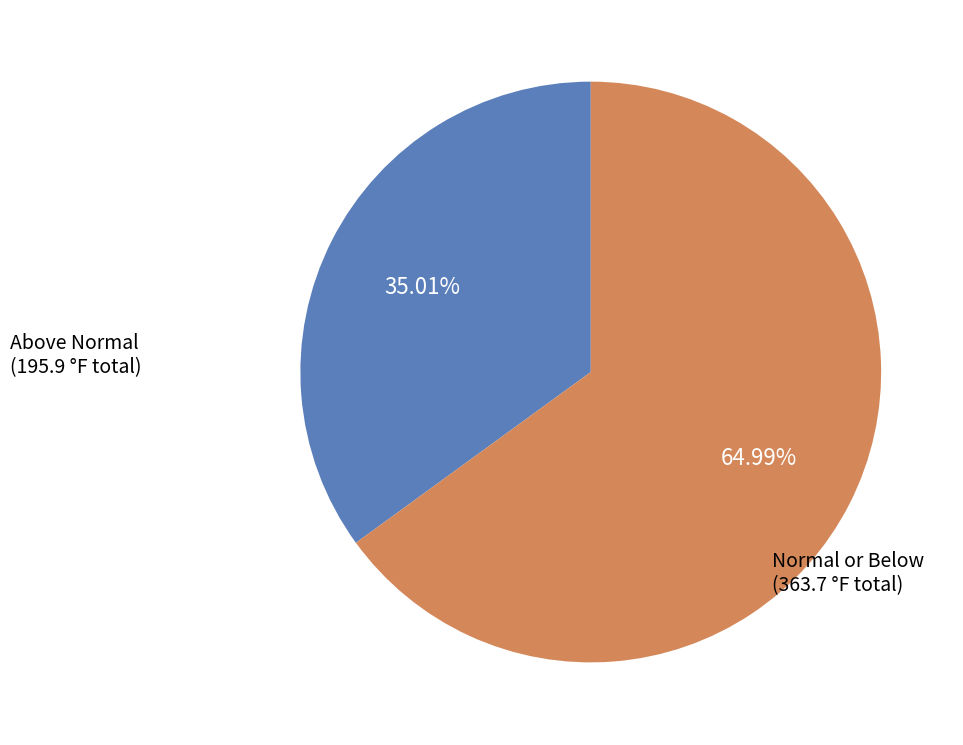

Rank the categories by value from highest to lowest.

Normal or Below, Above Normal